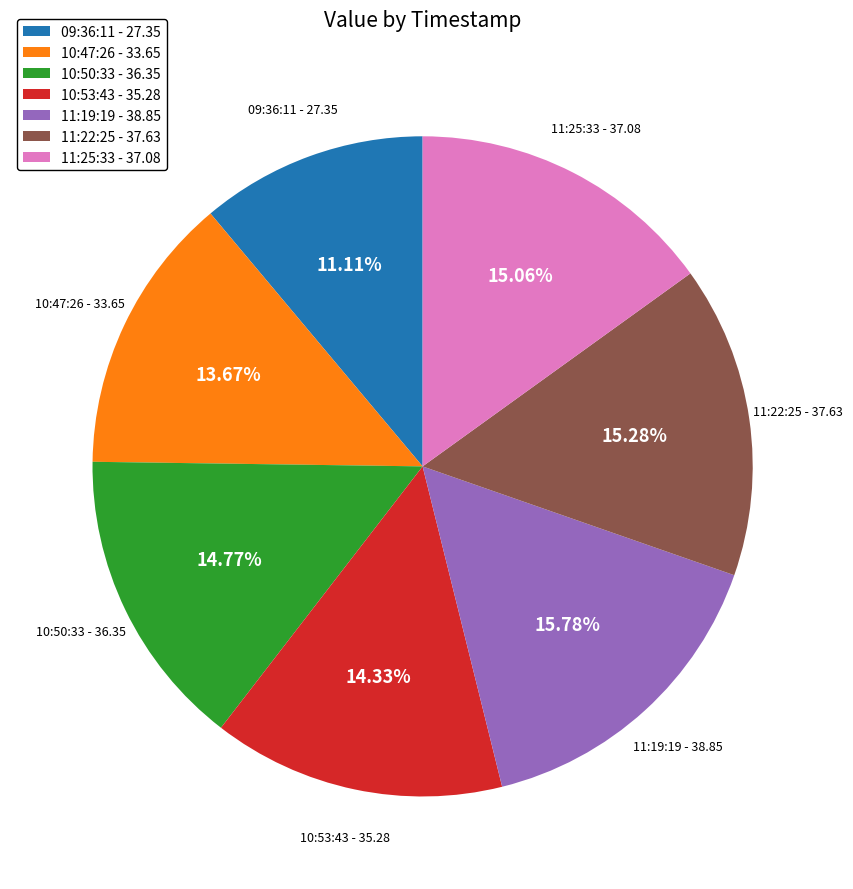

To the nearest percent, what is the difference between the largest and smallest slice percentages?

5%